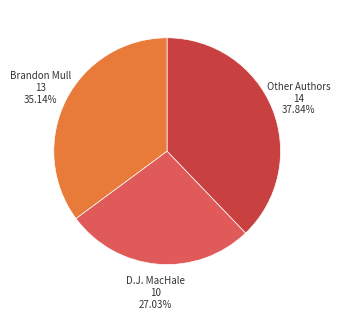

Does any single category account for the majority?

No